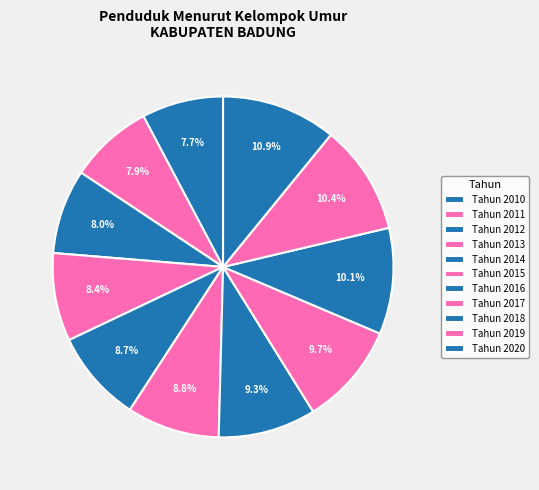

Is there a majority slice in this chart?

No